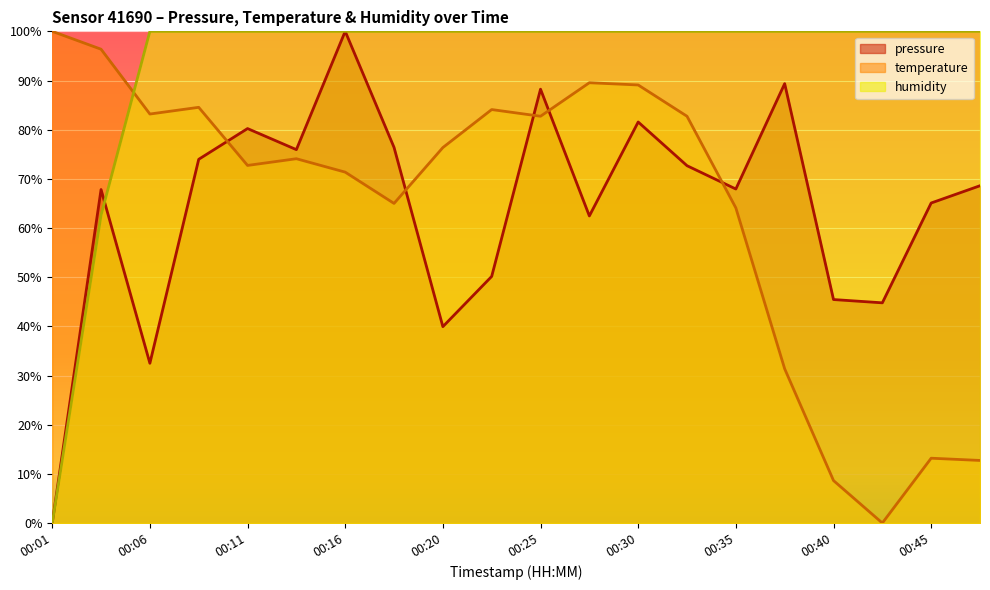

What is the spread (max minus min) of values at 00:25?

17.3